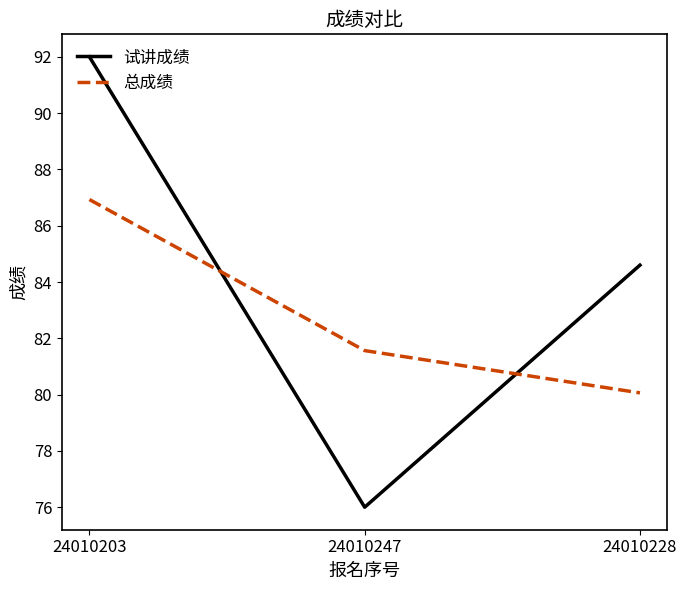

At which label does 总成绩 reach its minimum?

24010228